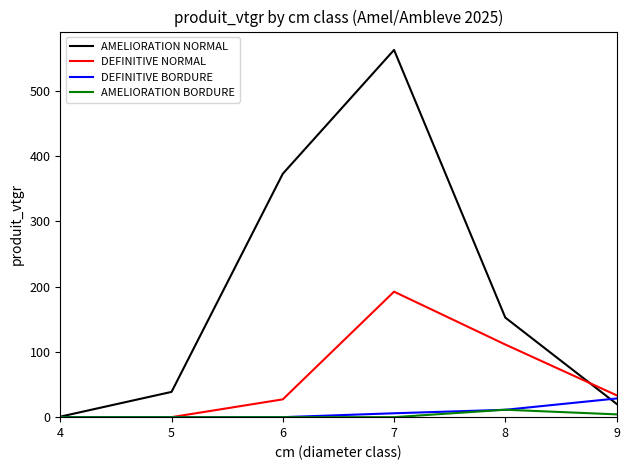

True or false: DEFINITIVE BORDURE has more than 1 interior local peaks.

False